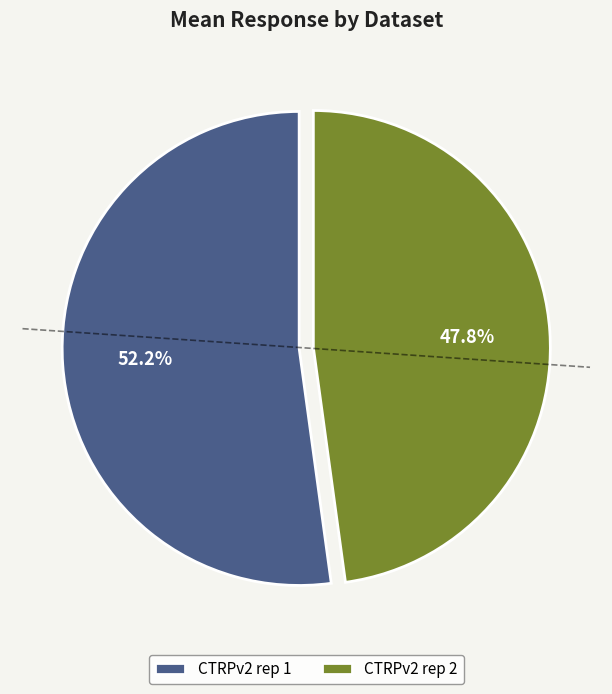

To the nearest percent, what is the difference between the largest and smallest slice percentages?

4%